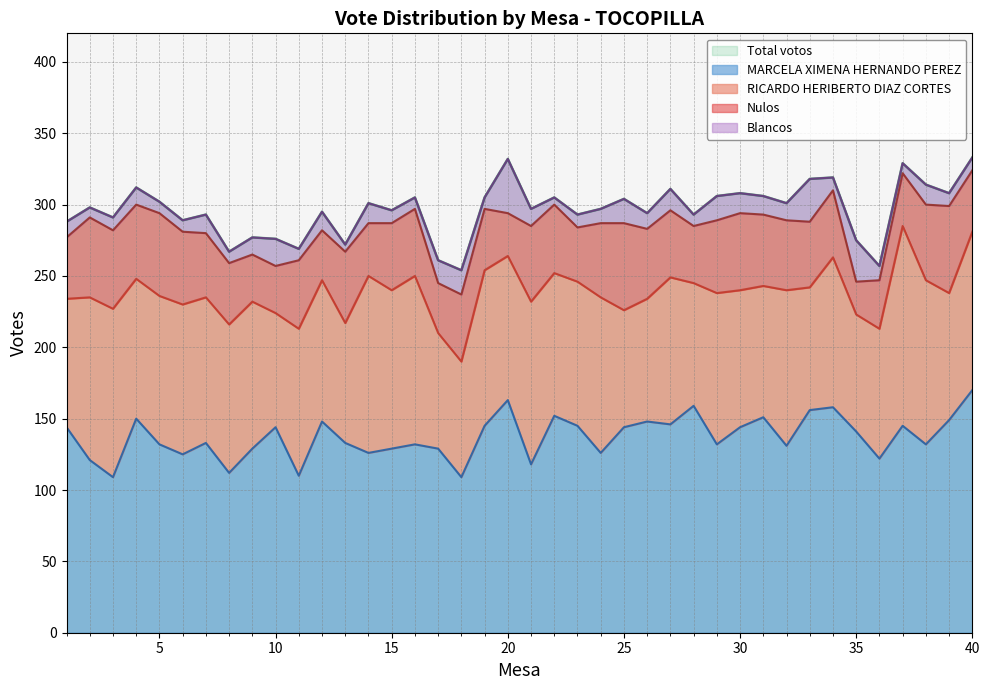

What is the sum of all Nulos values?

1824